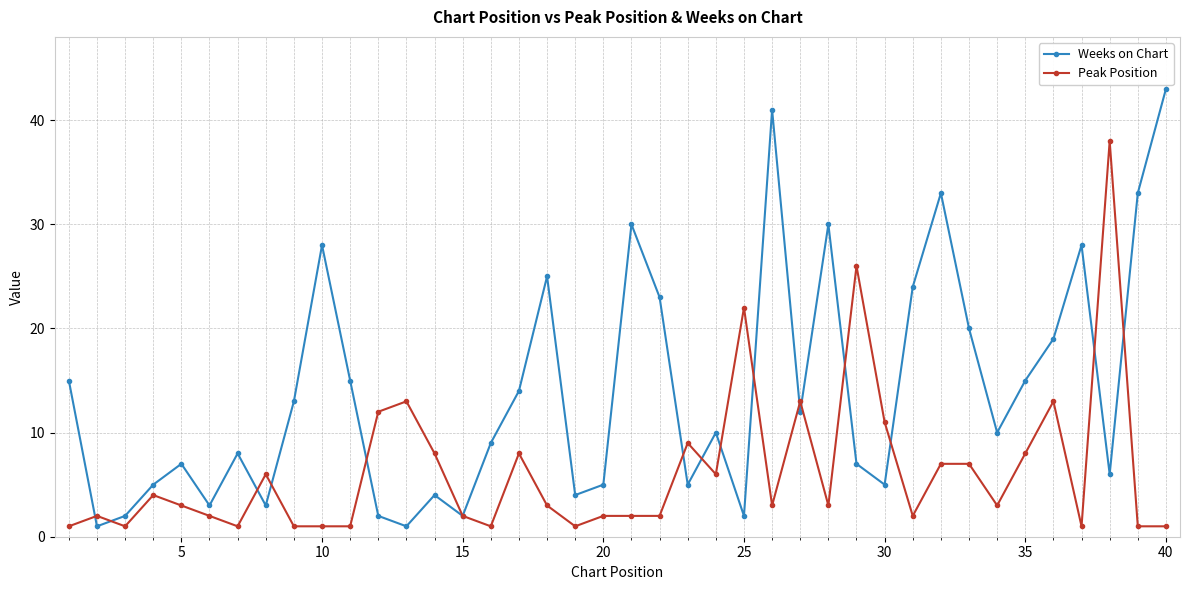

What is the value of the Weeks on Chart point at the 23rd from the left?

5